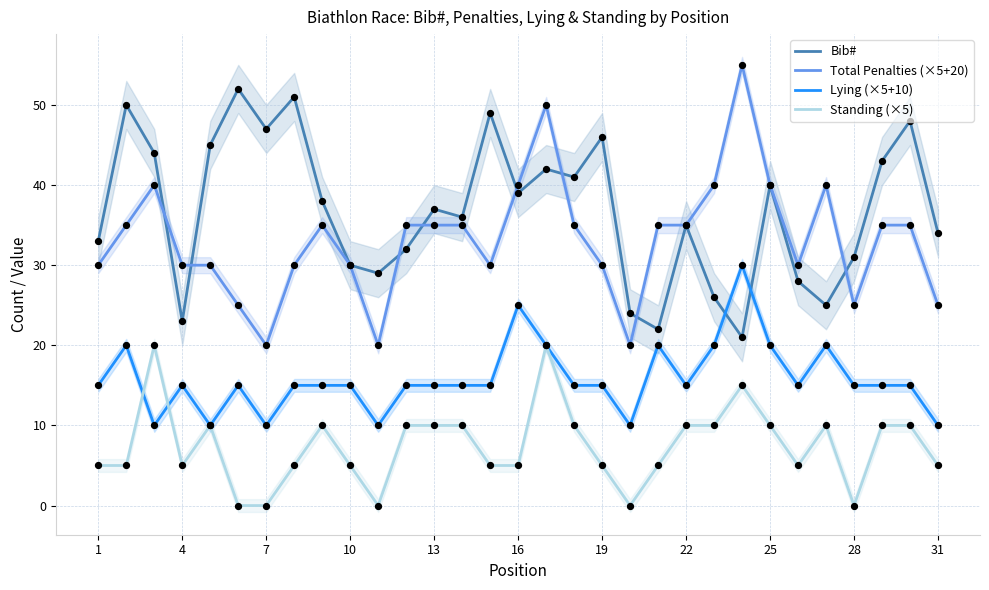

What are all the series names shown in the legend?

Bib#, Total Penalties (×5+20), Lying (×5+10), Standing (×5)